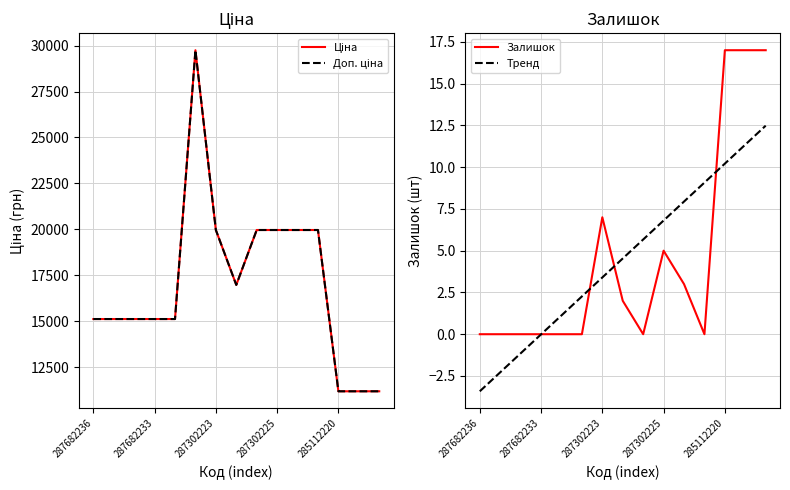

The value of Тренд at 287302225 is 2.2. True or false?

False